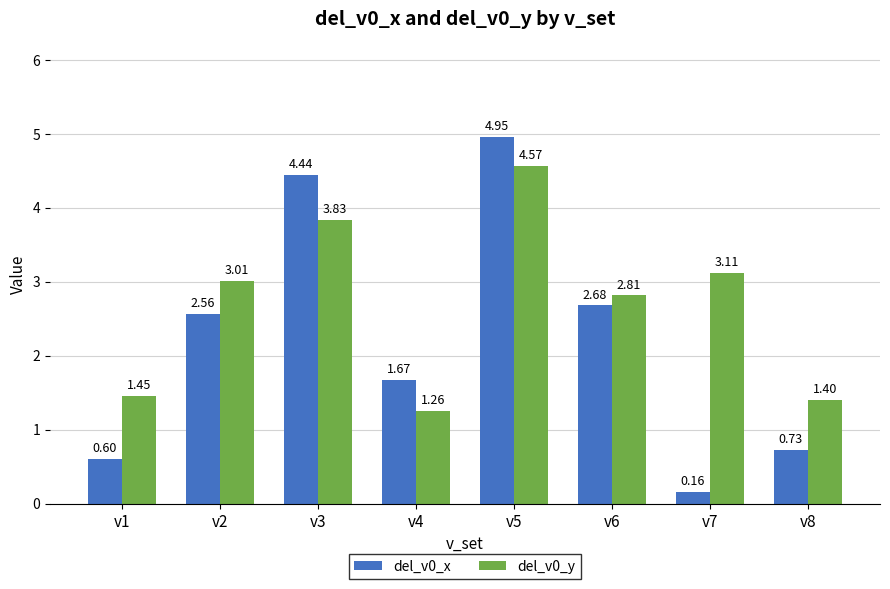

What is the total value across all series at v4?

2.9